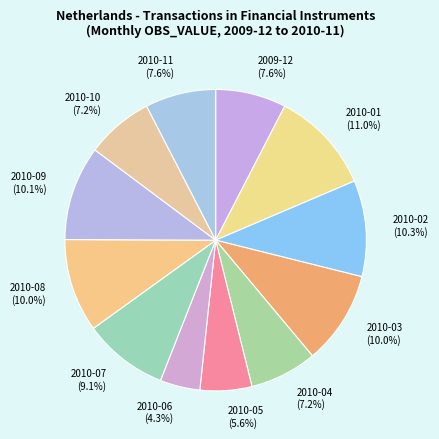

Is it true that 2009-12 is 8% of the pie?

True